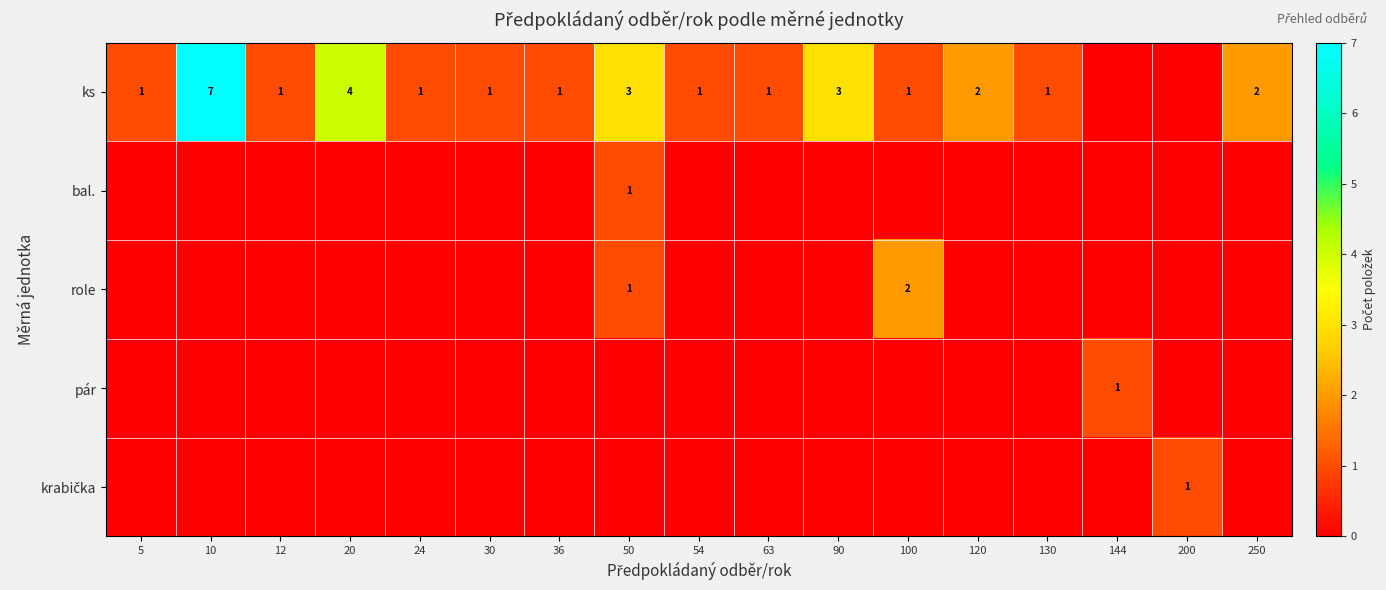

The ks series shows 1 at 50. True or false?

False